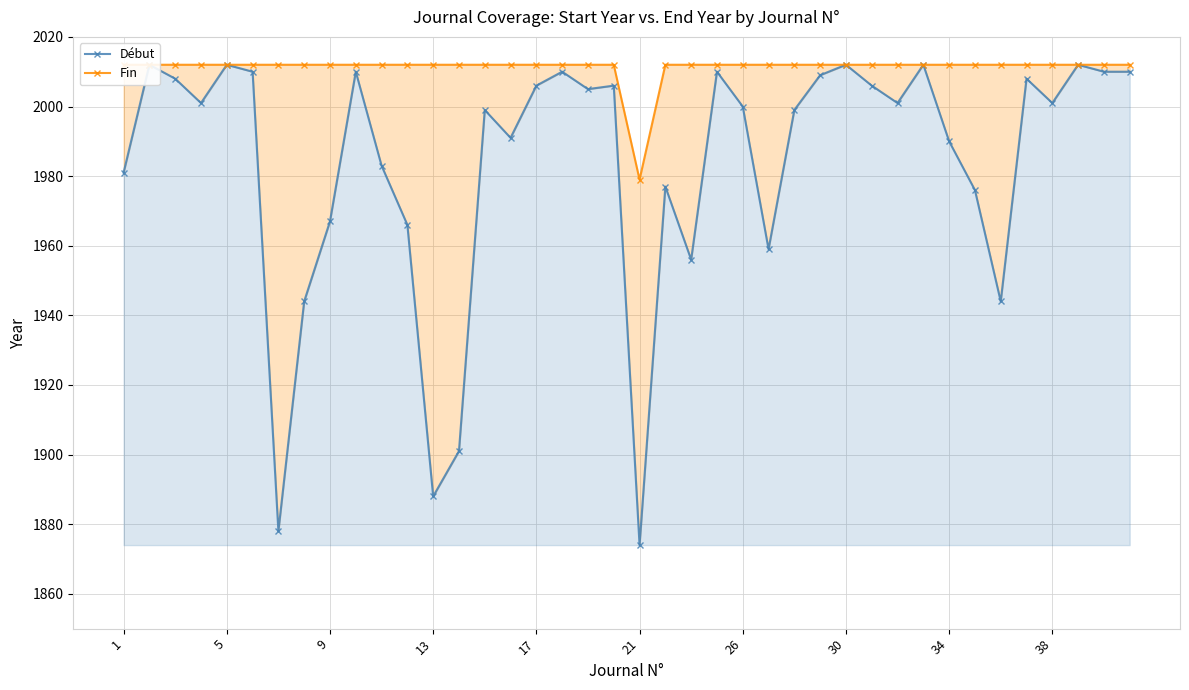

Which category has the highest value in the Fin series?

1